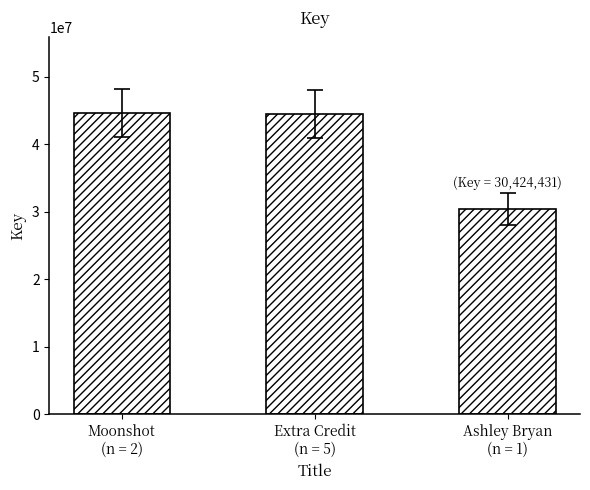

What is the label of the 1st bar from the left?

Moonshot
(n = 2)